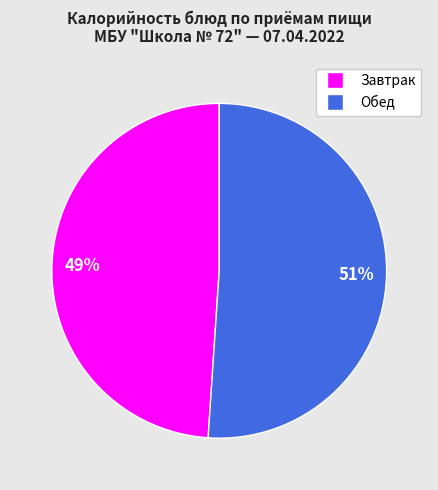

To the nearest percent, what is the difference between the largest and smallest slice percentages?

2%